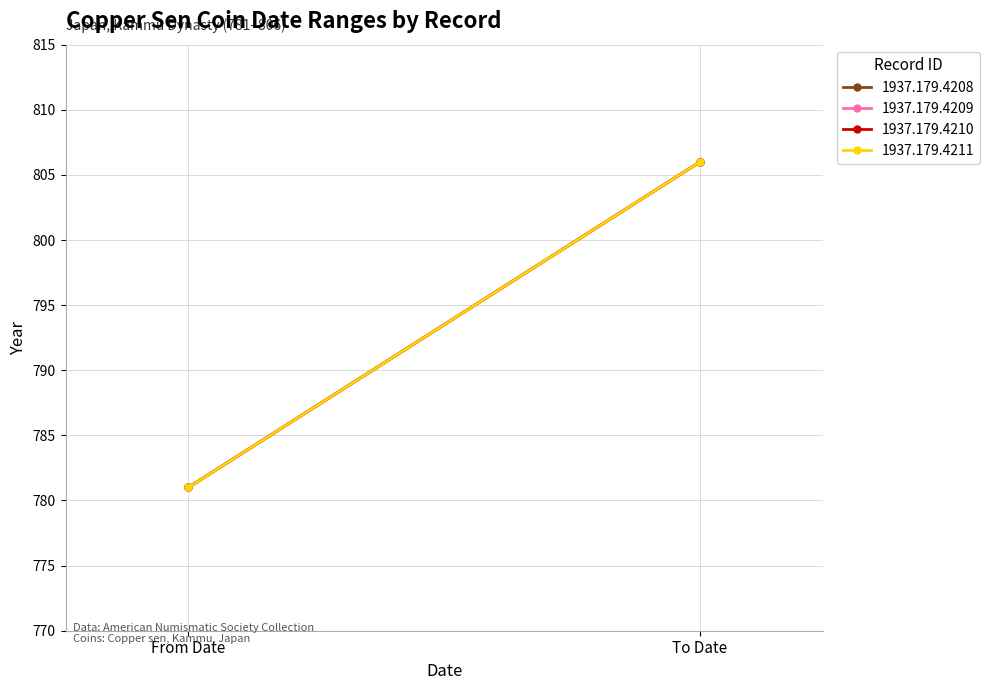

Which series has the largest range (max minus min)?

1937.179.4208